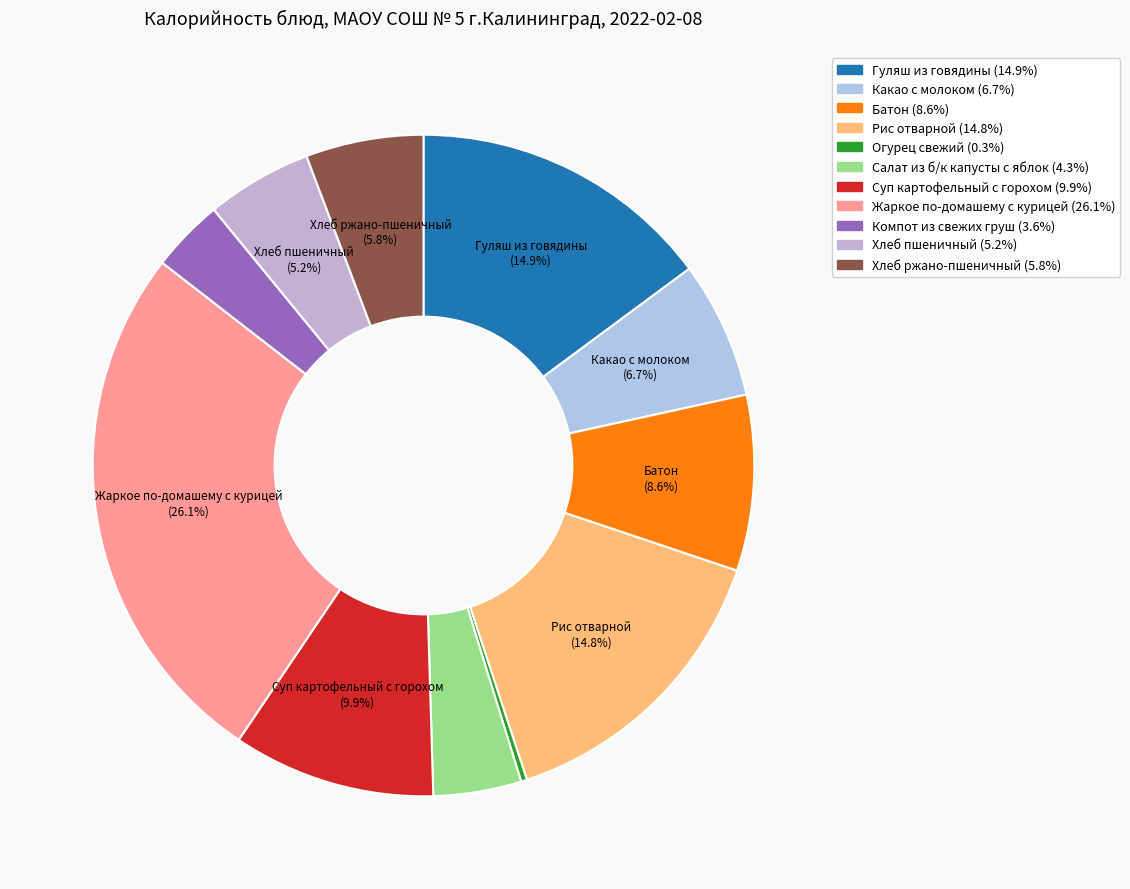

Does Какао с молоком account for over 50% of the chart?

No